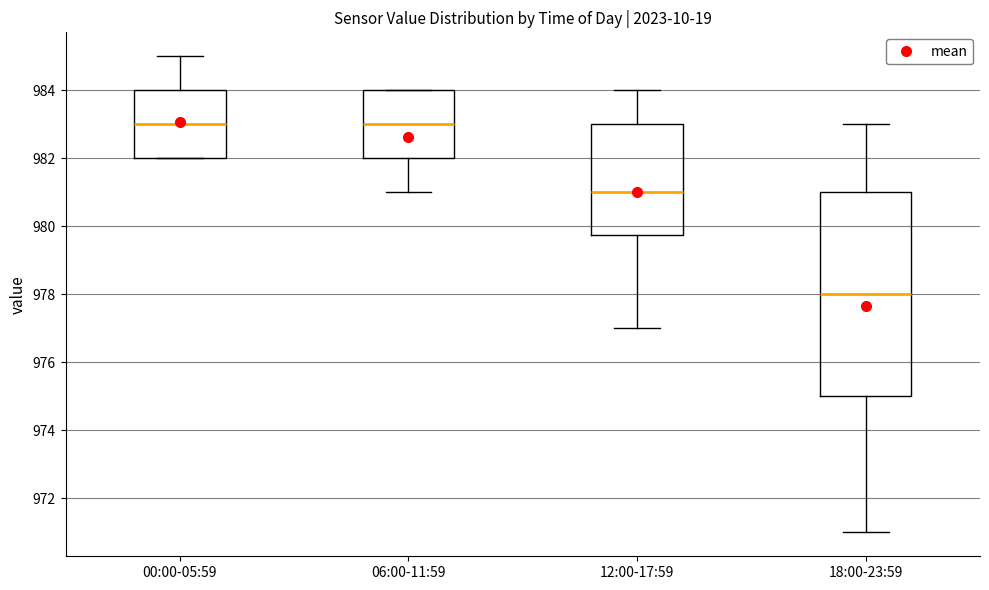

Where is the upper edge of the box for 18:00-23:59 on the y-axis? The values are not printed on the chart, so give them approximately, as read against the axis.

981.0